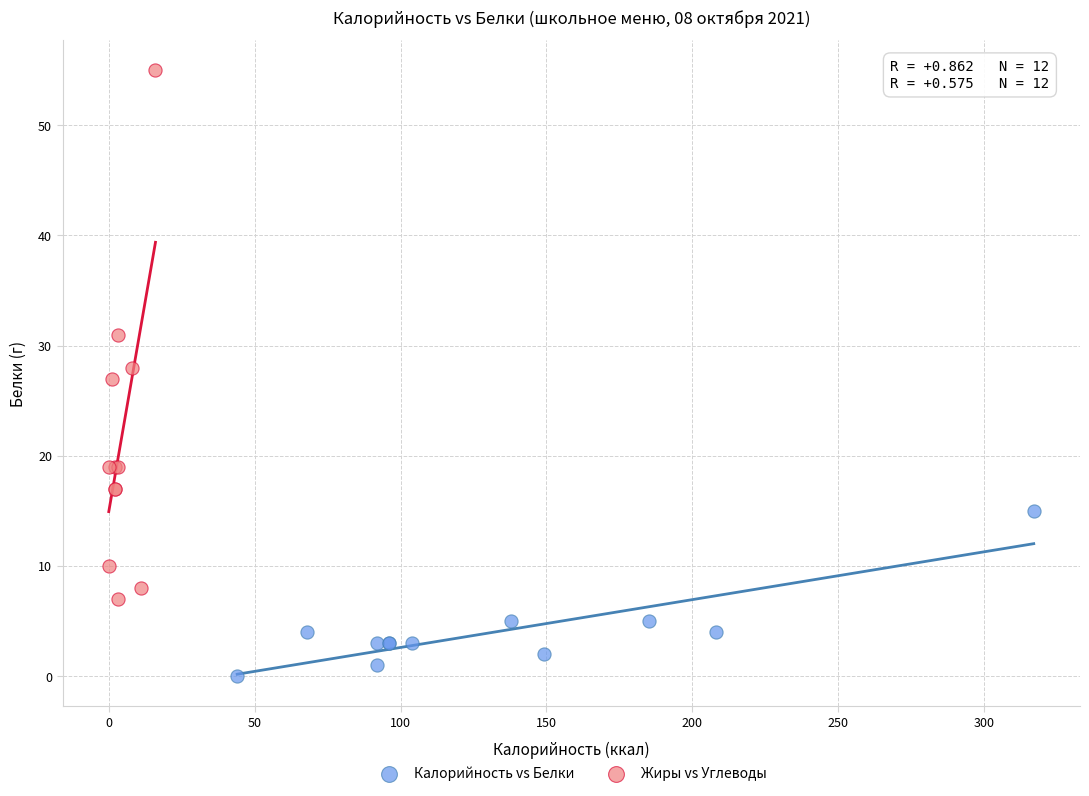

Which series reaches the maximum Y coordinate?

Жиры vs Углеводы